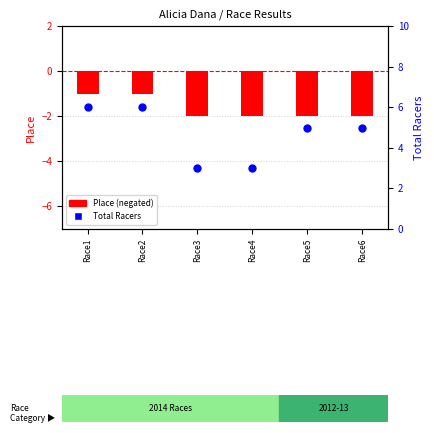

Is the value of Place (negated) at Race5 greater than the value of Total Racers at Race6?

No